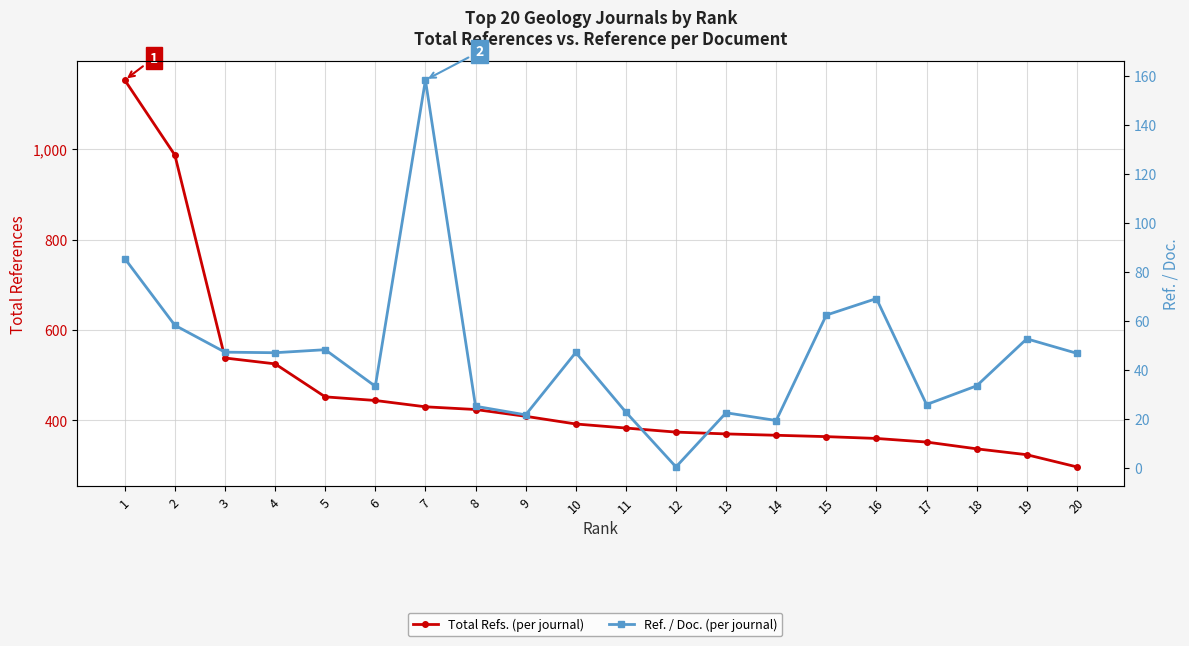

Is the value of Total Refs. (per journal) at 7 greater than the value of Ref. / Doc. (per journal) at 11?

Yes